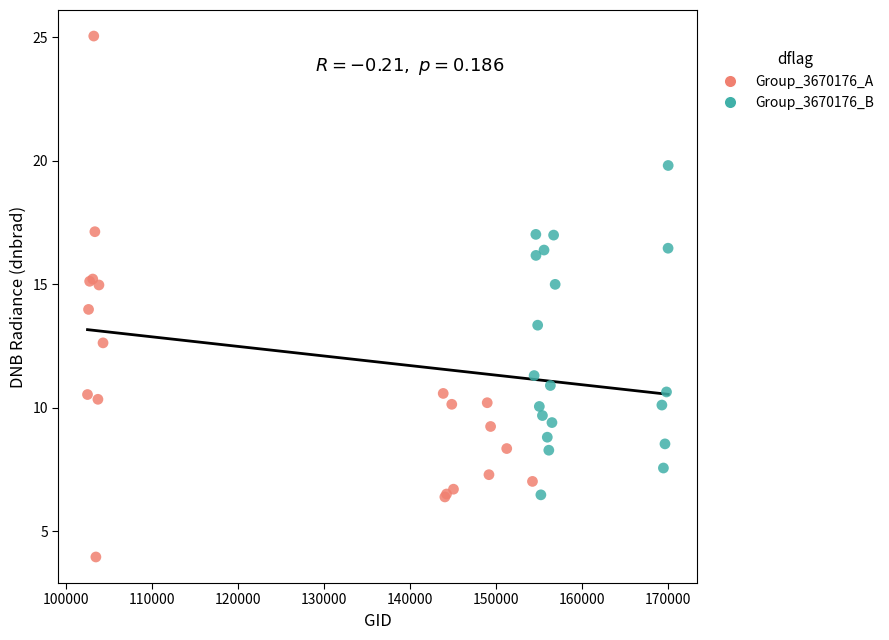

Which series reaches the maximum Y coordinate?

Group_3670176_A